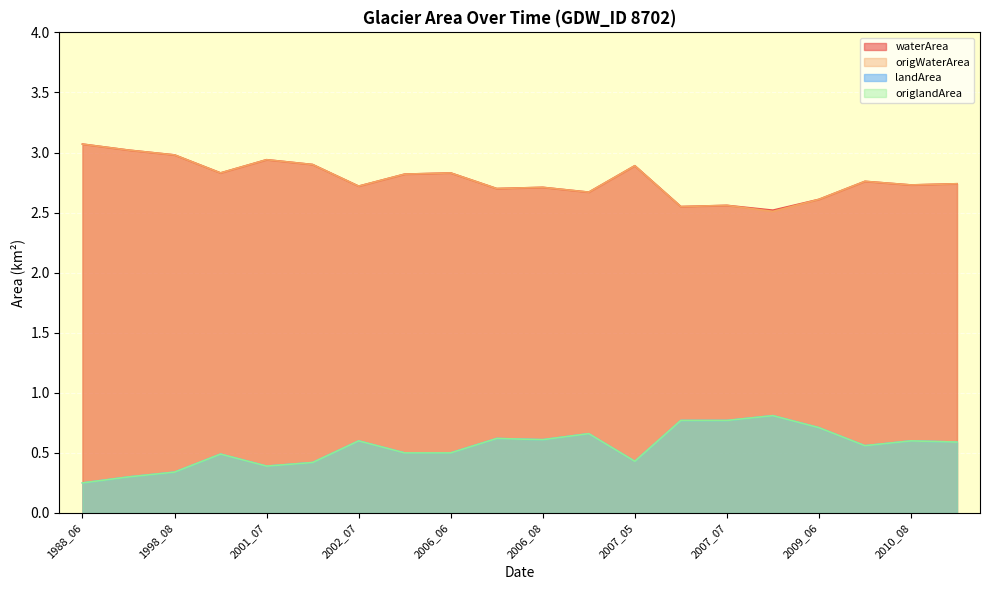

Which category has the highest value in the landArea series?

2007_08